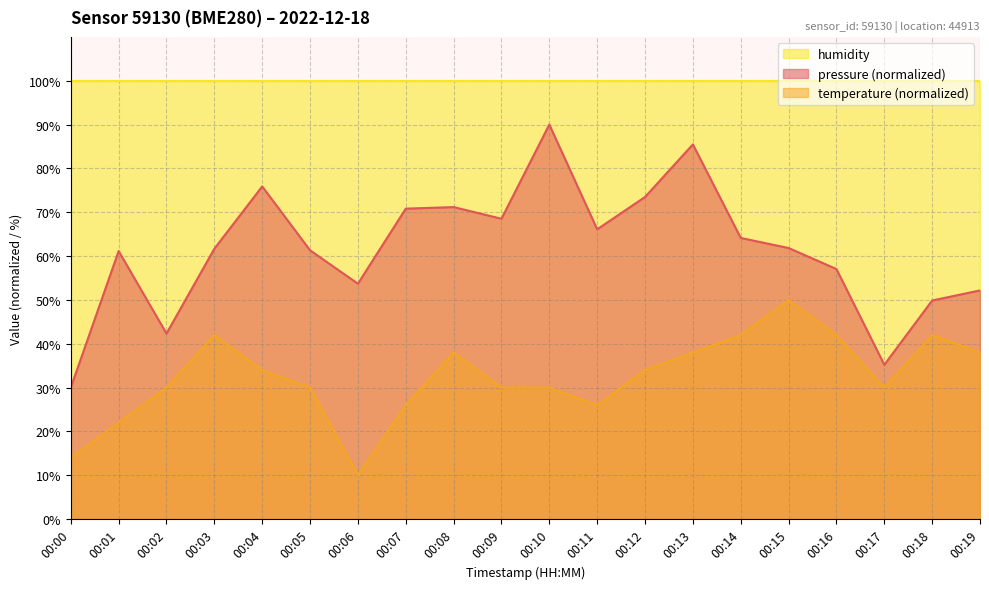

True or false: pressure has more than 1 points higher than both neighbors.

True